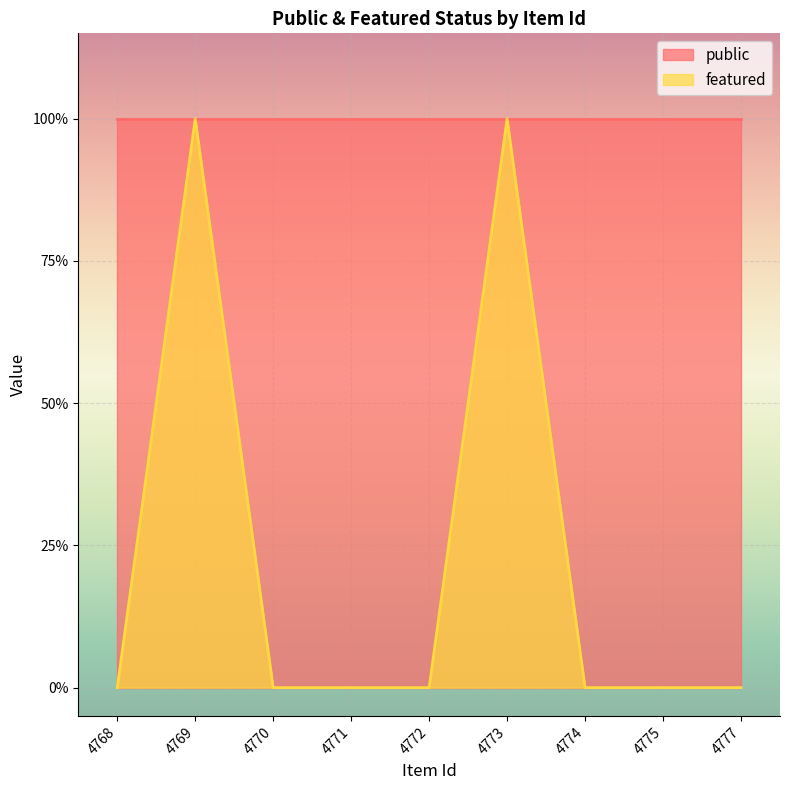

Does the chart display data point markers on the line(s)?

No